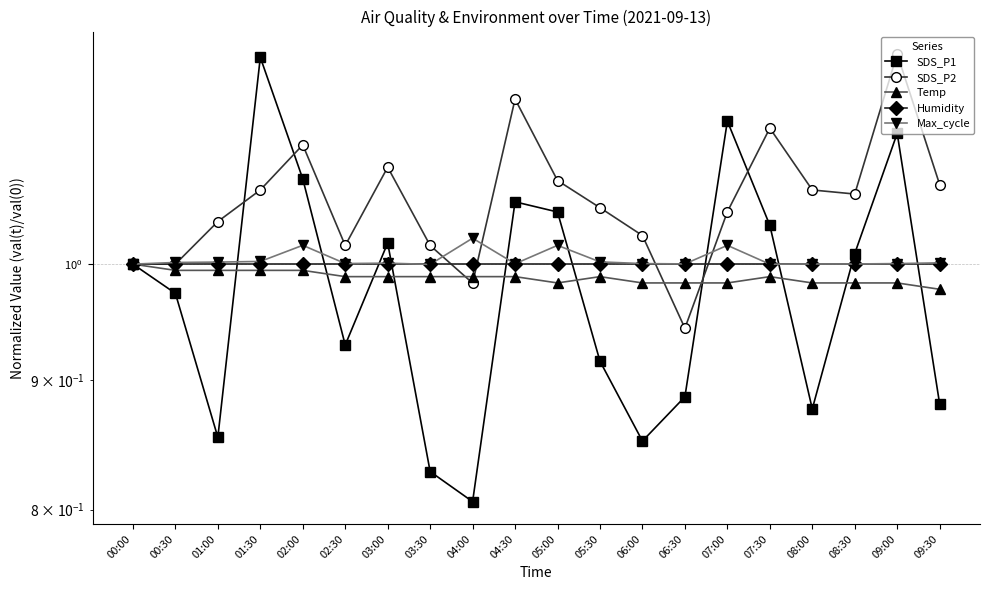

Count the number of data series in this chart.

5